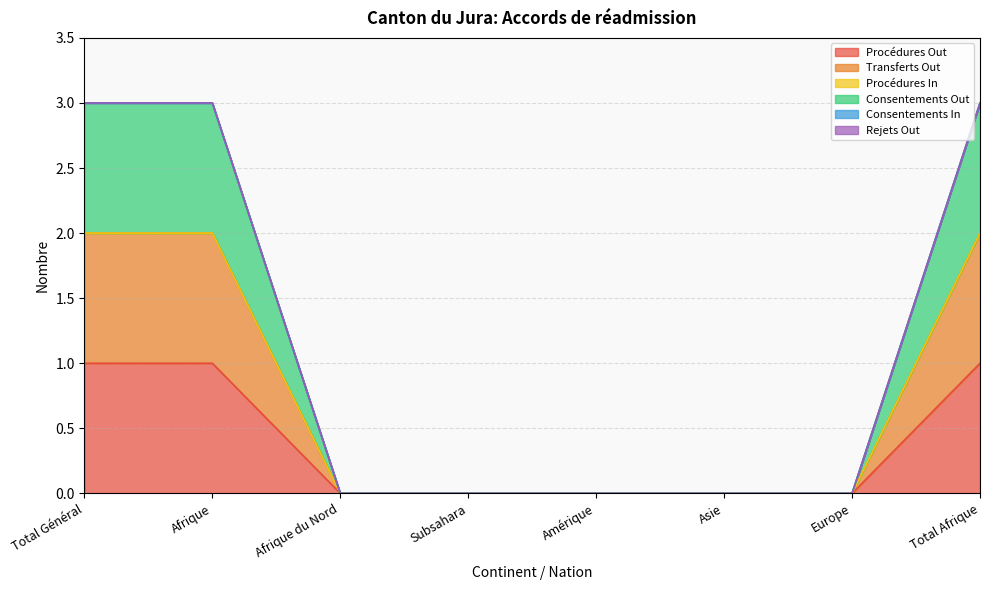

What is the maximum value for Procédures Out?

1